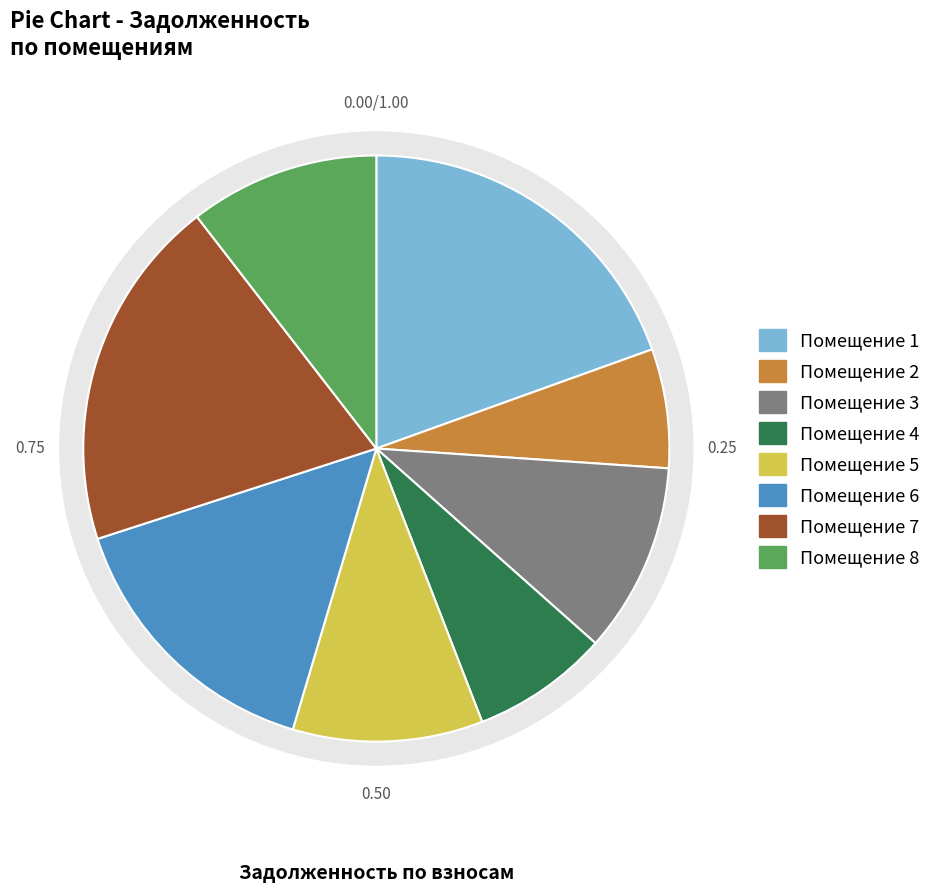

Does 7 account for over 50% of the chart?

No